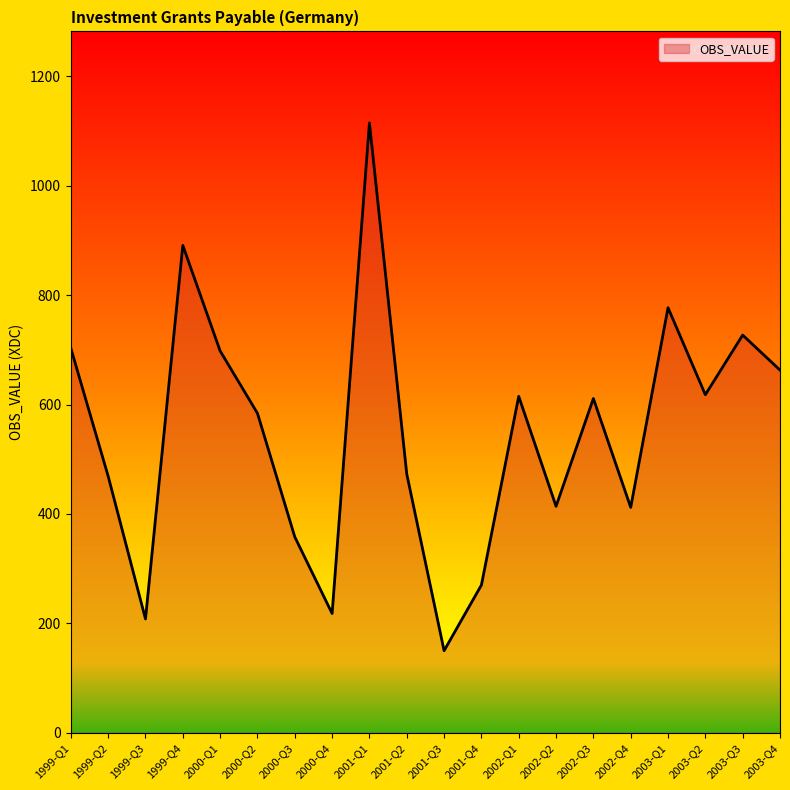

What is the maximum value shown in the chart?

1115